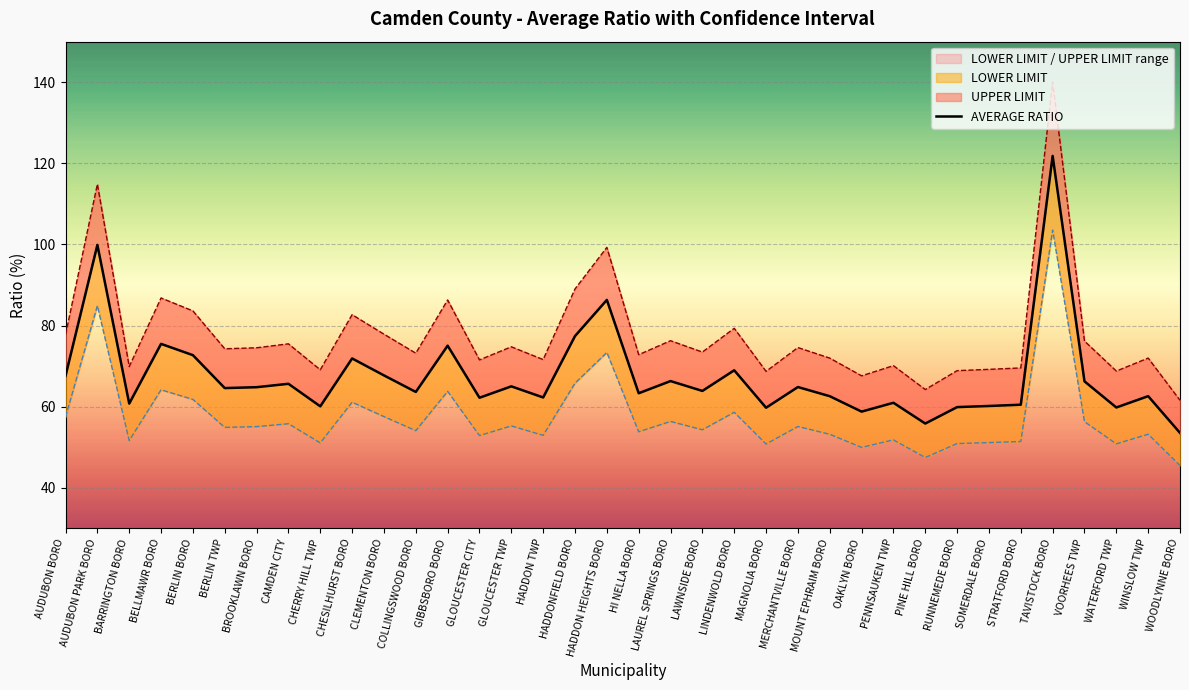

What is the value of the UPPER LIMIT point at the 10th from the left?

82.7